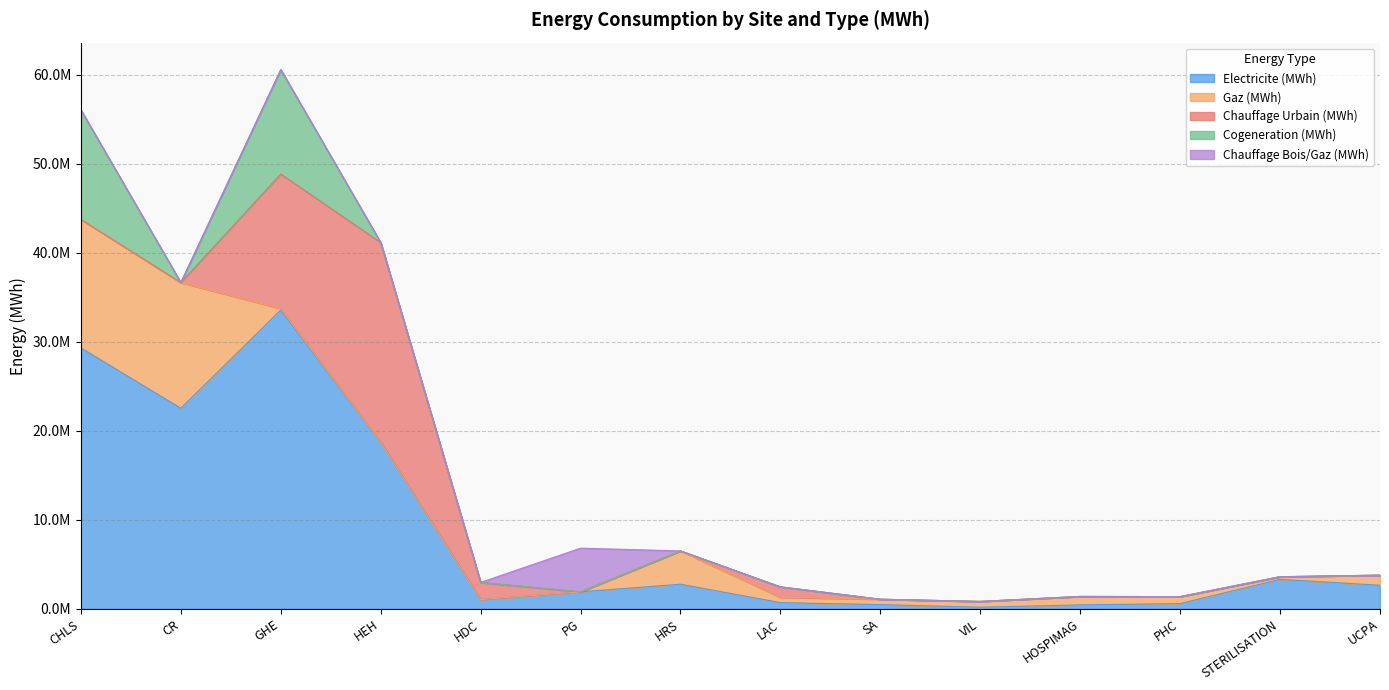

Count the number of data series in this chart.

5